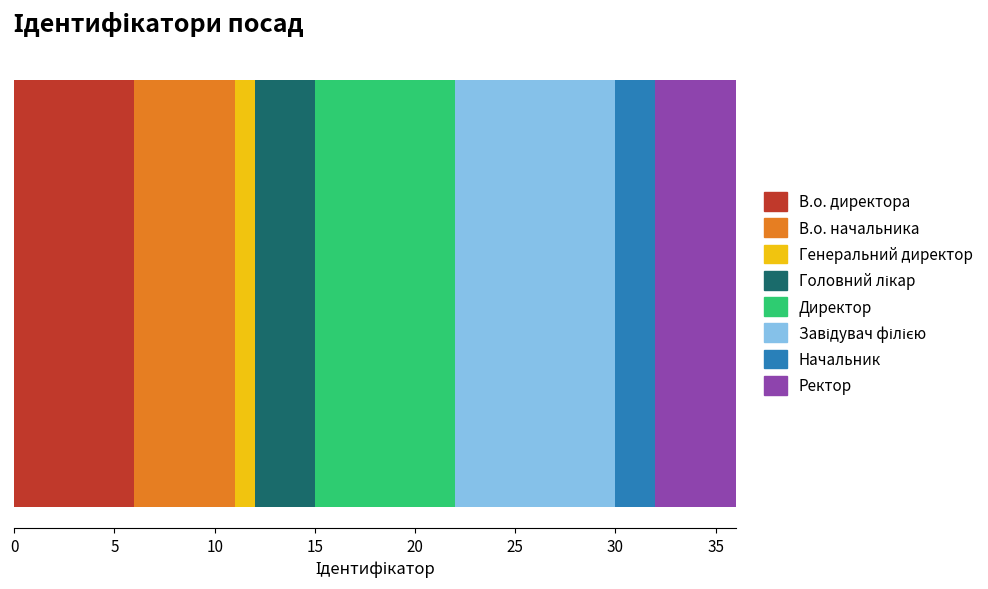

How many series are shown in this chart?

8